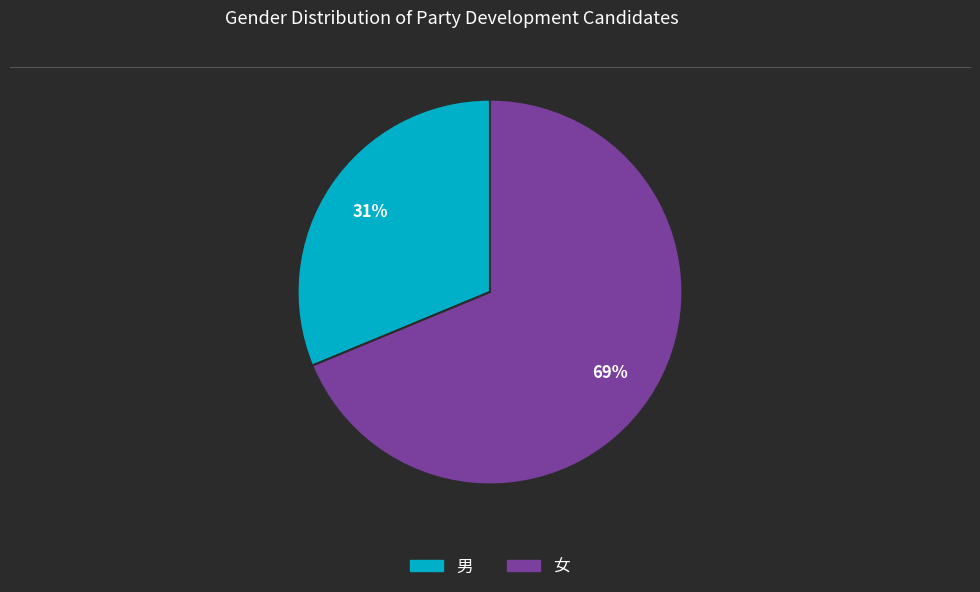

Combined, do 男 and 女 account for over 50%?

Yes